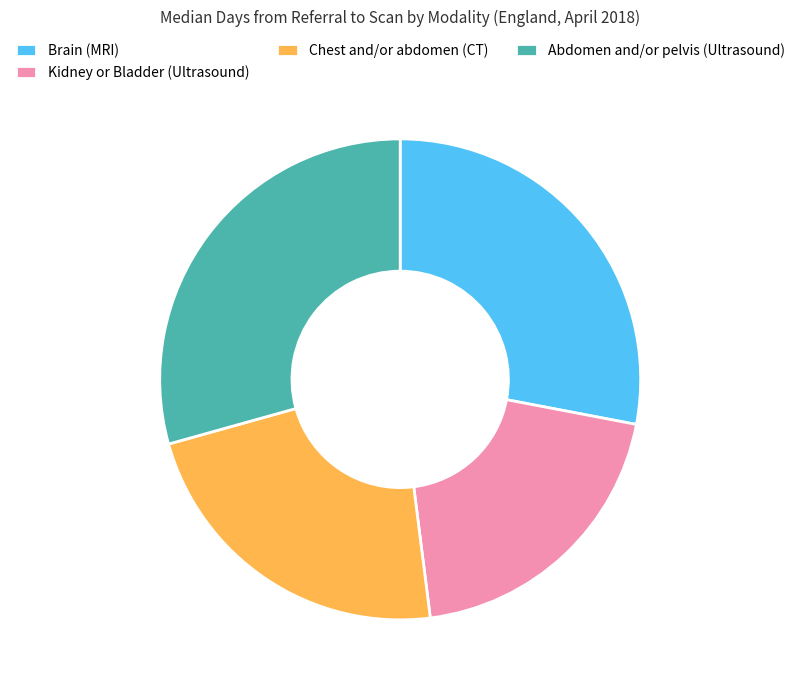

Combined, do Kidney or Bladder (Ultrasound) and Chest and/or abdomen (CT) account for over 50%?

No